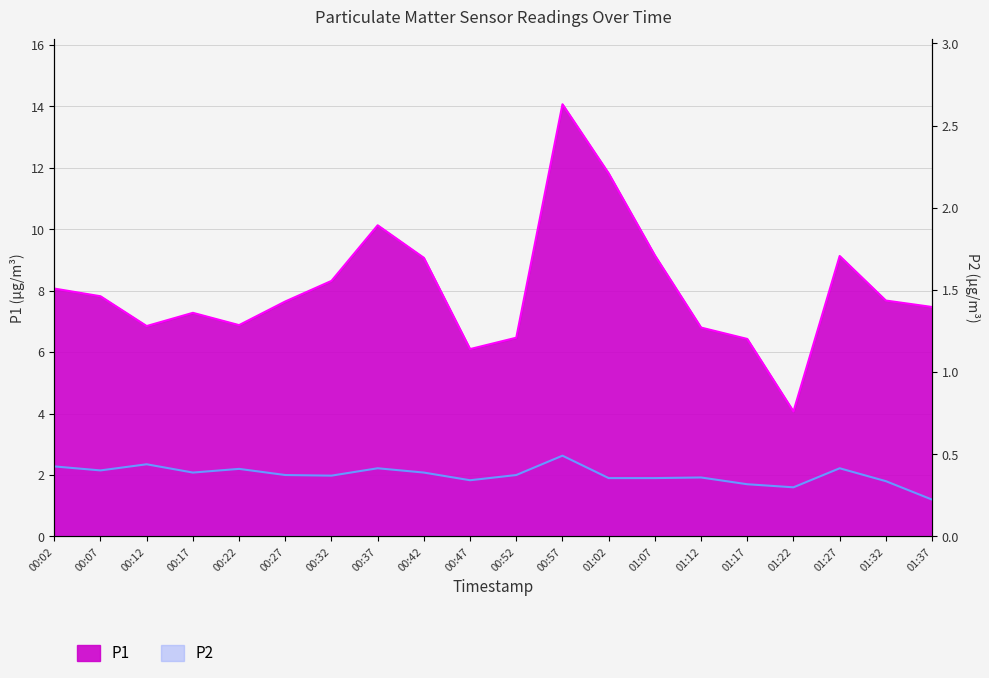

What is the spread (max minus min) of values at 00:27?

5.7